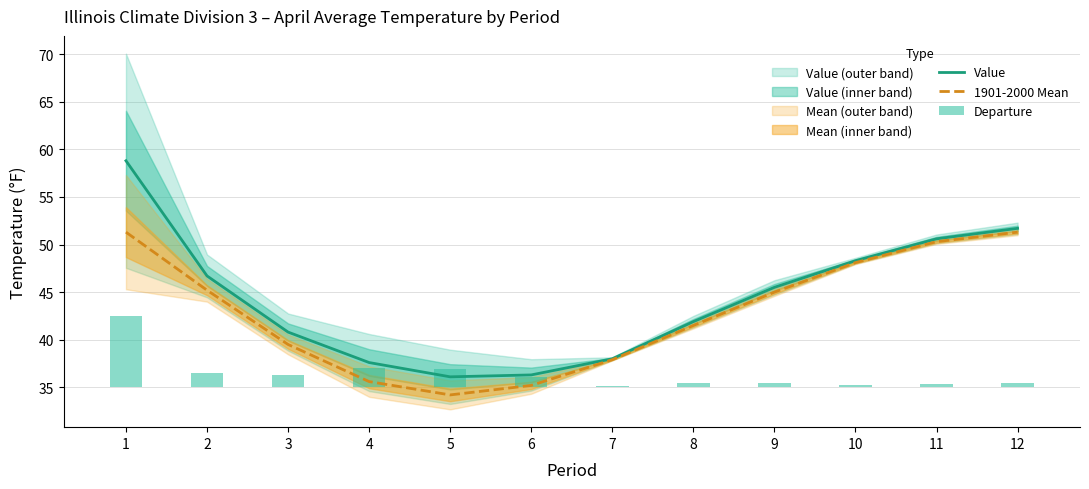

Are the bars grouped side by side (vs. stacked)?

Yes